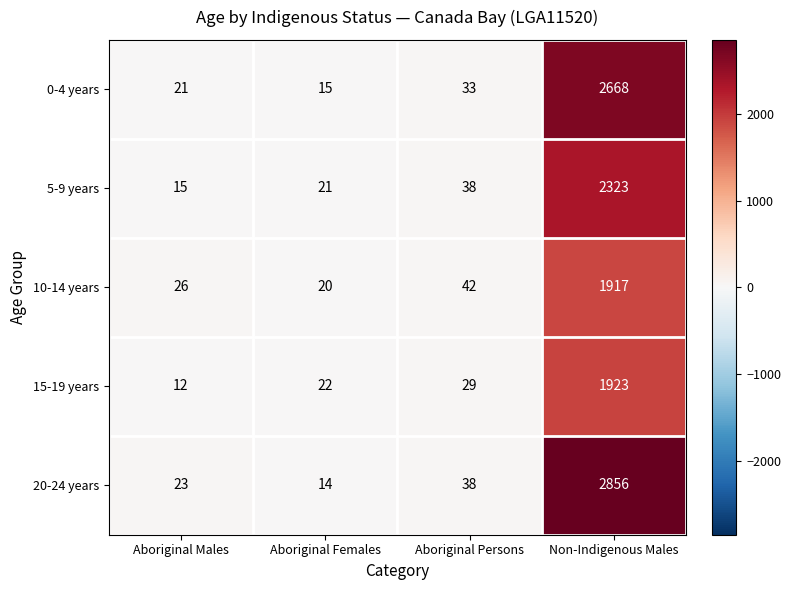

Reading left to right, transcribe all the data shown in this chart.

0-4 years: Aboriginal Males=21	Aboriginal Females=15	Aboriginal Persons=33	Non-Indigenous Males=2668
5-9 years: Aboriginal Males=15	Aboriginal Females=21	Aboriginal Persons=38	Non-Indigenous Males=2323
10-14 years: Aboriginal Males=26	Aboriginal Females=20	Aboriginal Persons=42	Non-Indigenous Males=1917
15-19 years: Aboriginal Males=12	Aboriginal Females=22	Aboriginal Persons=29	Non-Indigenous Males=1923
20-24 years: Aboriginal Males=23	Aboriginal Females=14	Aboriginal Persons=38	Non-Indigenous Males=2856